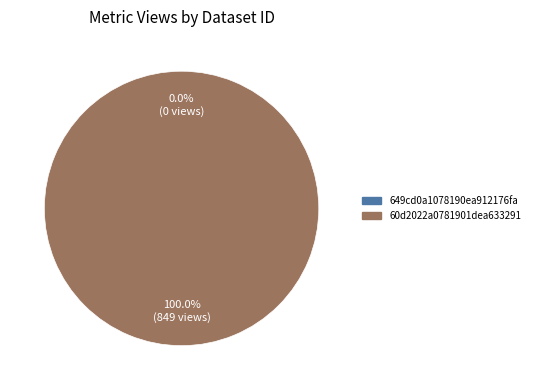

Does any single category account for the majority?

Yes